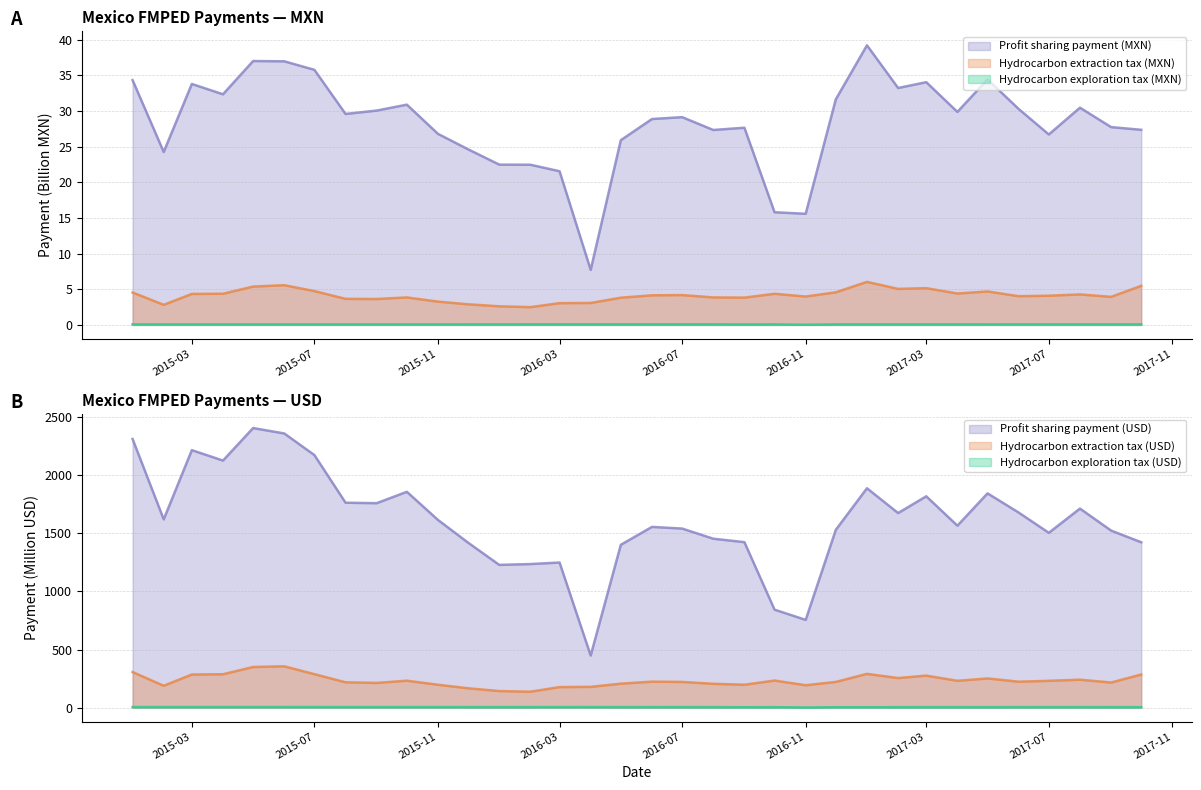

Which series has the largest total across all categories?

Profit sharing payment (MXN)